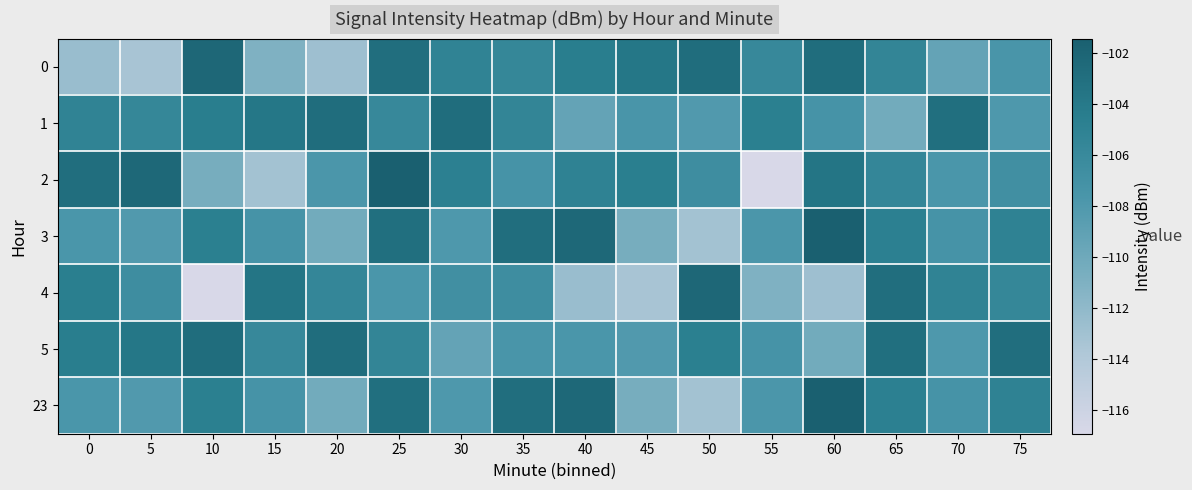

Rank the series by their maximum value, from highest to lowest.

2, 3, 23, 0, 4, 1, 5